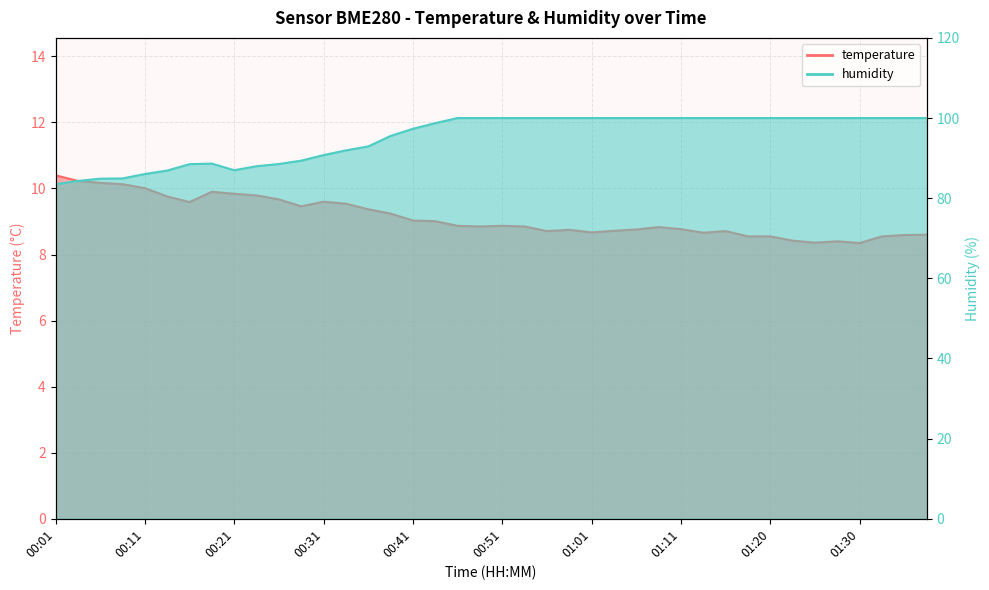

In temperature, how many points are higher than both neighbors (excluding endpoints)?

7